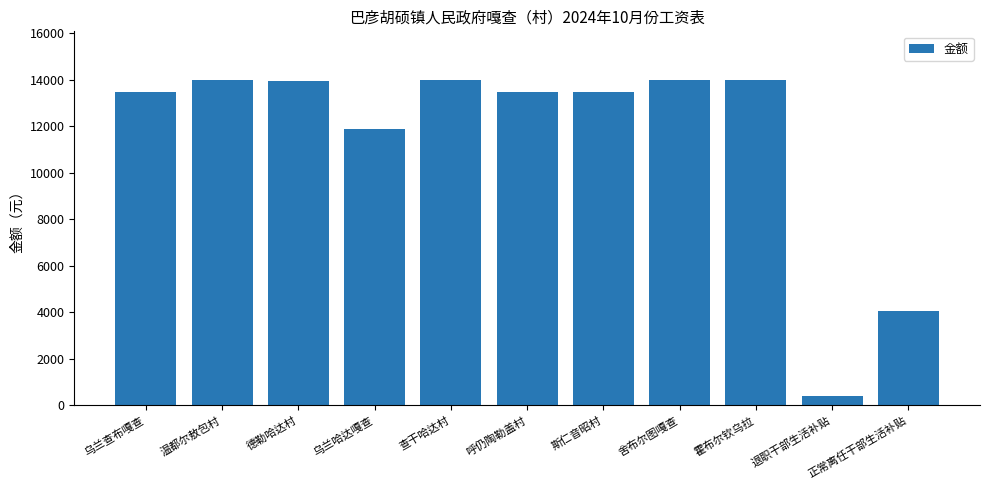

What is the label of the 11th bar from the left?

正常离任干部生活补贴